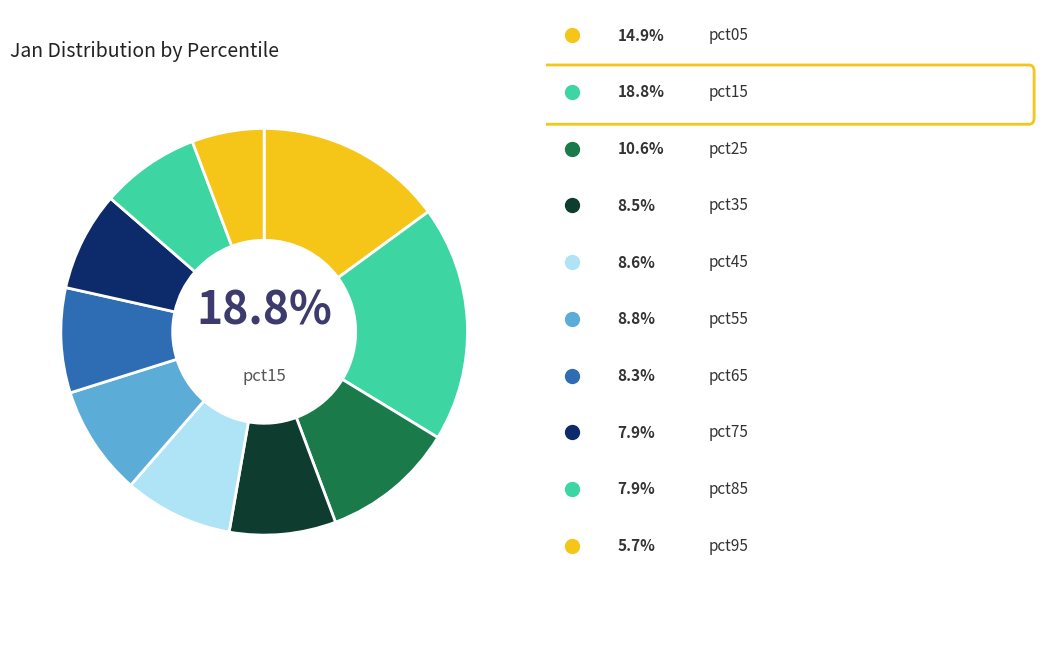

To the nearest percent, what portion does pct35 represent?

8%